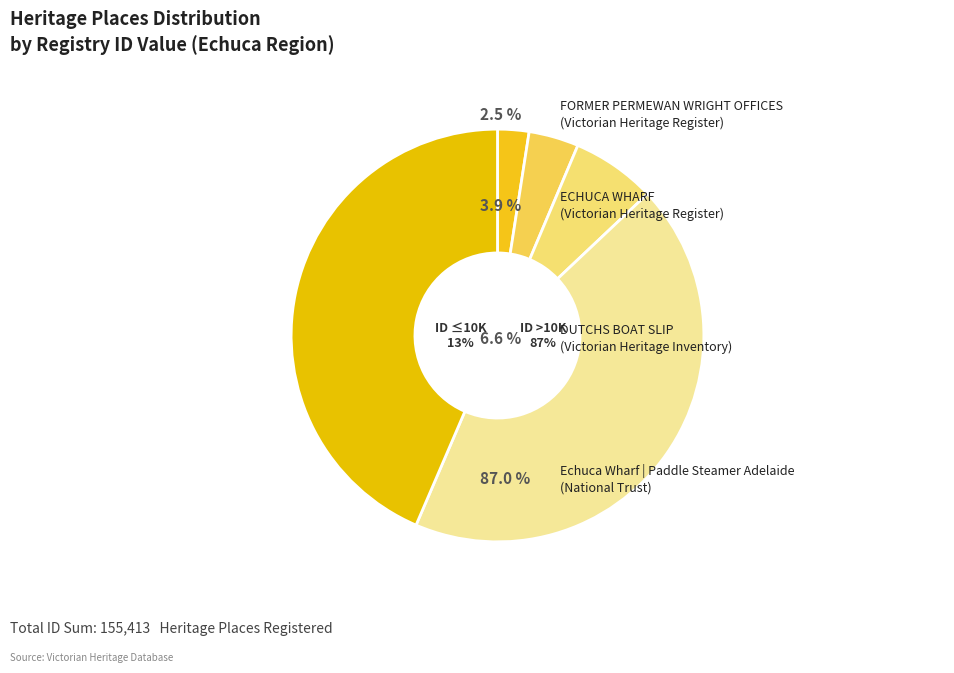

Does FORMER PERMEWAN WRIGHT OFFICES account for over 50% of the chart?

No